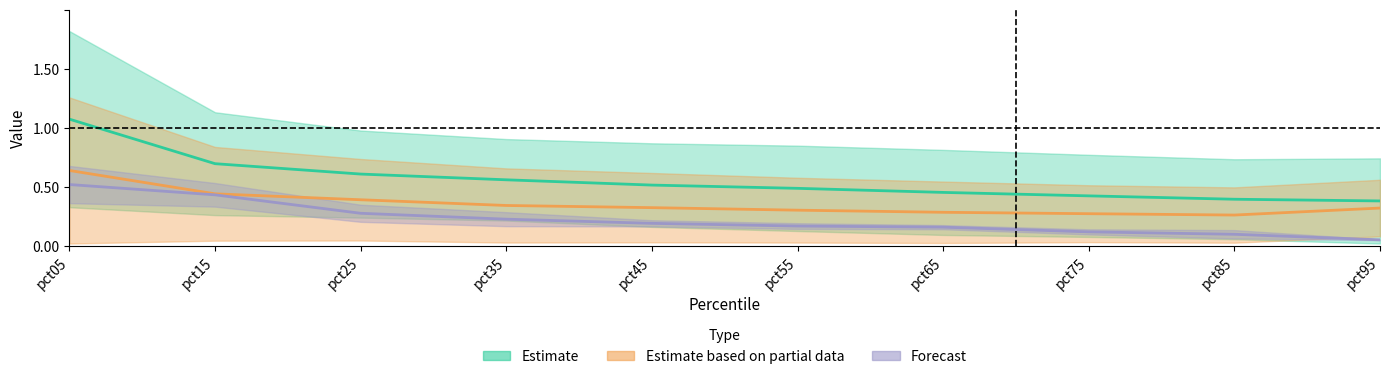

The Apr series shows 0.3 at pct55. True or false?

False